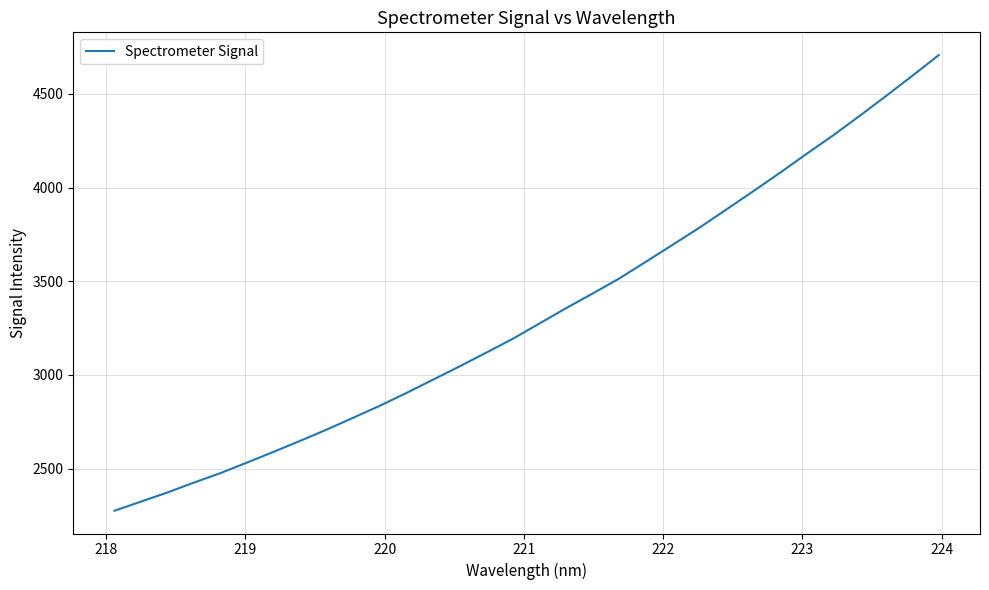

What is the difference between the maximum and minimum values?

2431.8